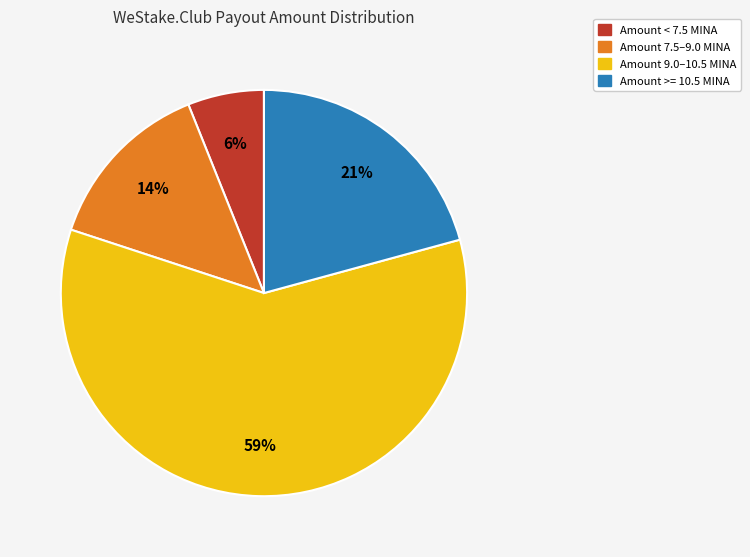

To the nearest percent, what percentage of the pie is Amount 9.0–10.5 MINA?

59%